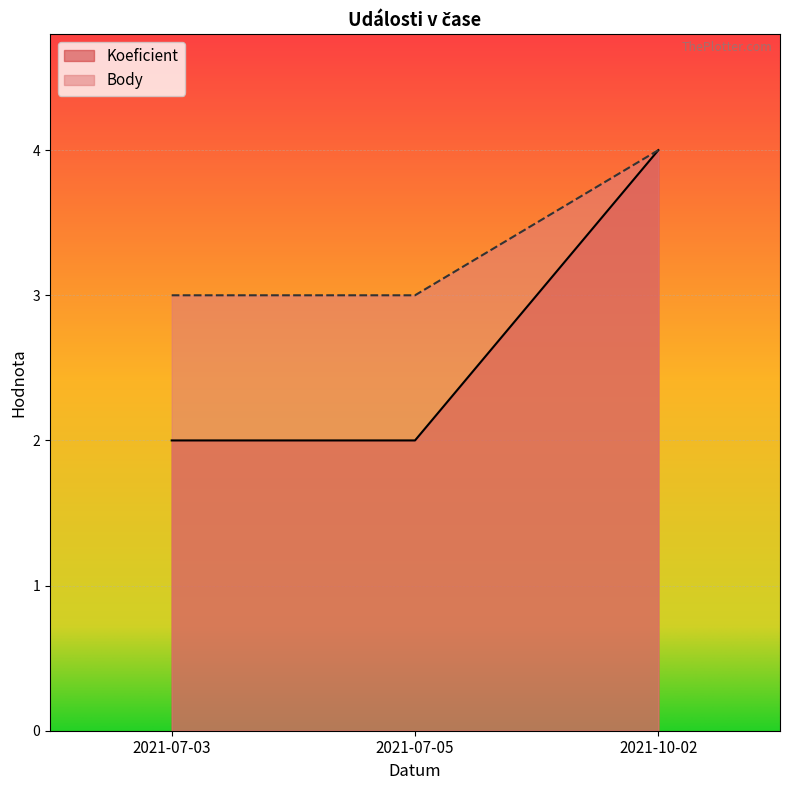

The value of Koeficient at 2021-07-03 is 1. True or false?

False